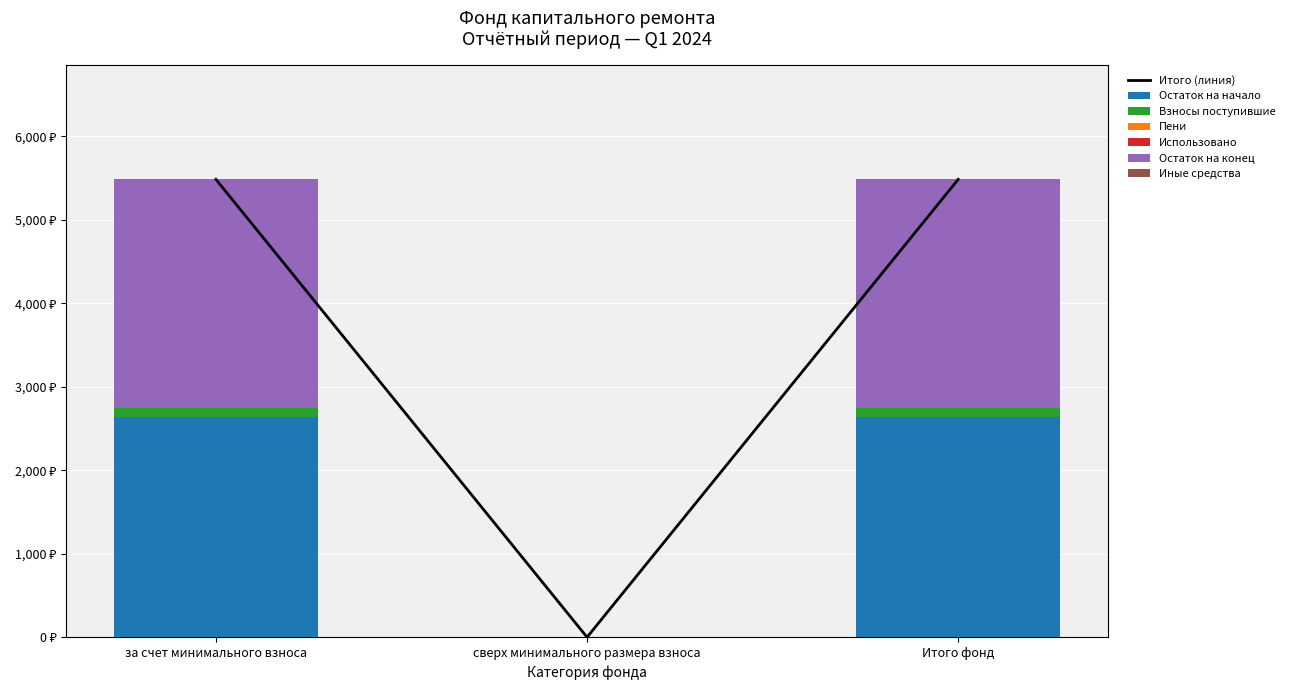

List the labels in order of Взносы поступившие value, largest first.

за счет минимального взноса, Итого фонд, сверх минимального размера взноса